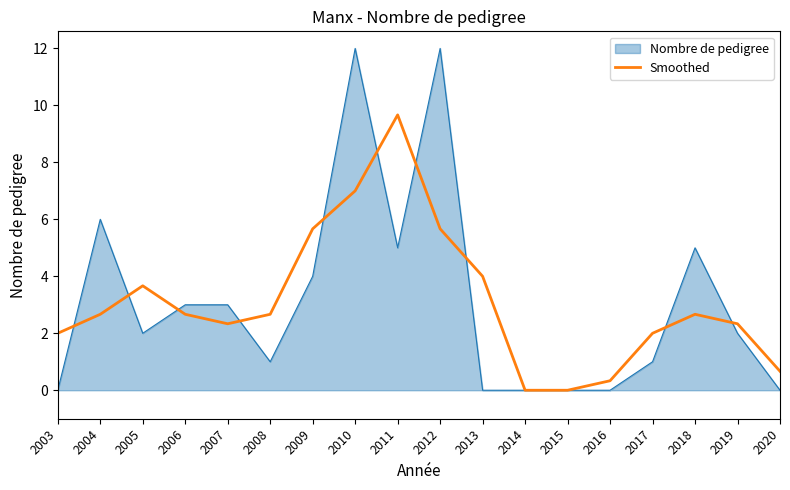

What is the maximum value for Nombre de pedigree?

12.0